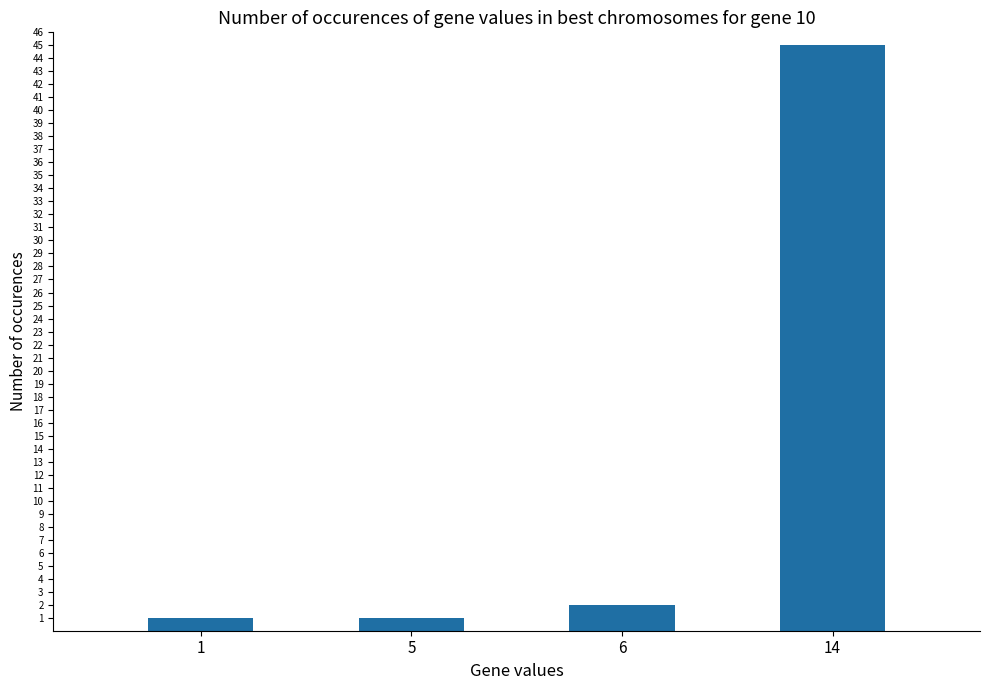

At which label is the value closest to 23?

6